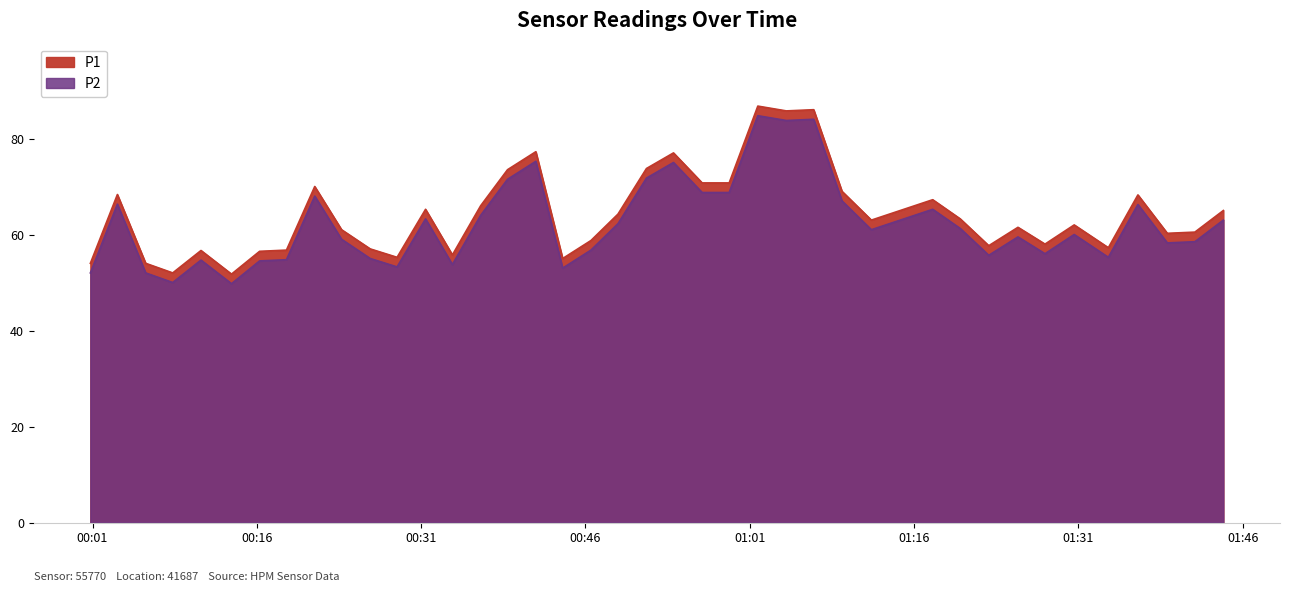

What are all the series names shown in the legend?

P1, P2